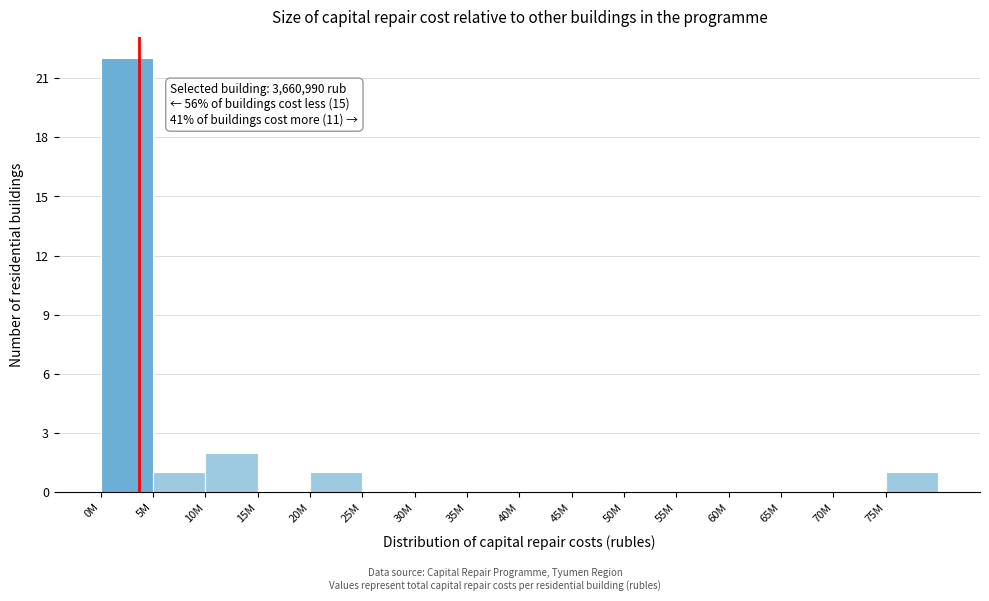

Reading right to left, extract all data points from this chart.

75M=1	70M=0	65M=0	60M=0	55M=0	50M=0	45M=0	40M=0	35M=0	30M=0	25M=0	20M=1	15M=0	10M=2	5M=1	0M=22